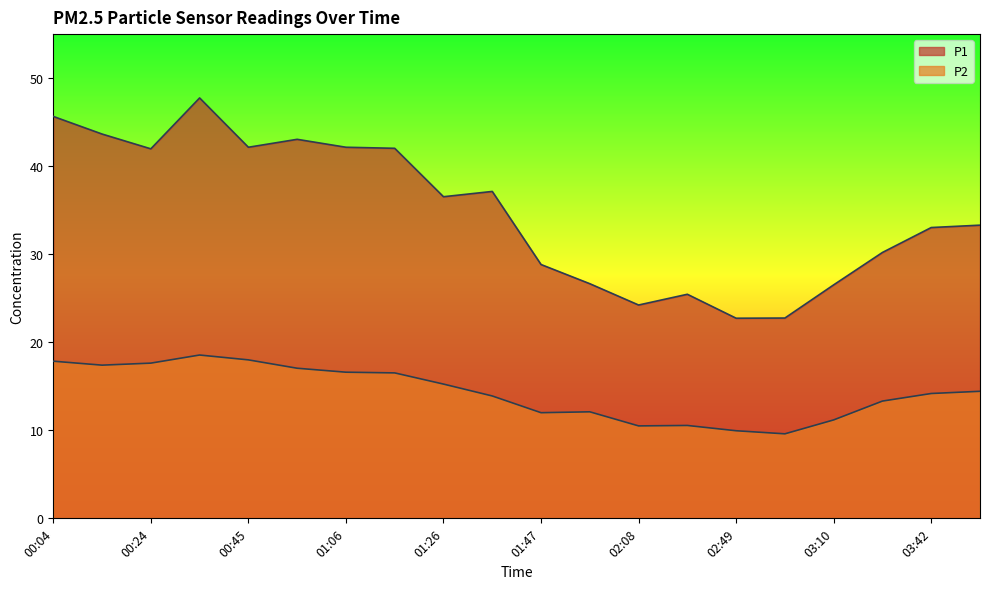

What position from the right is 02:39?

7